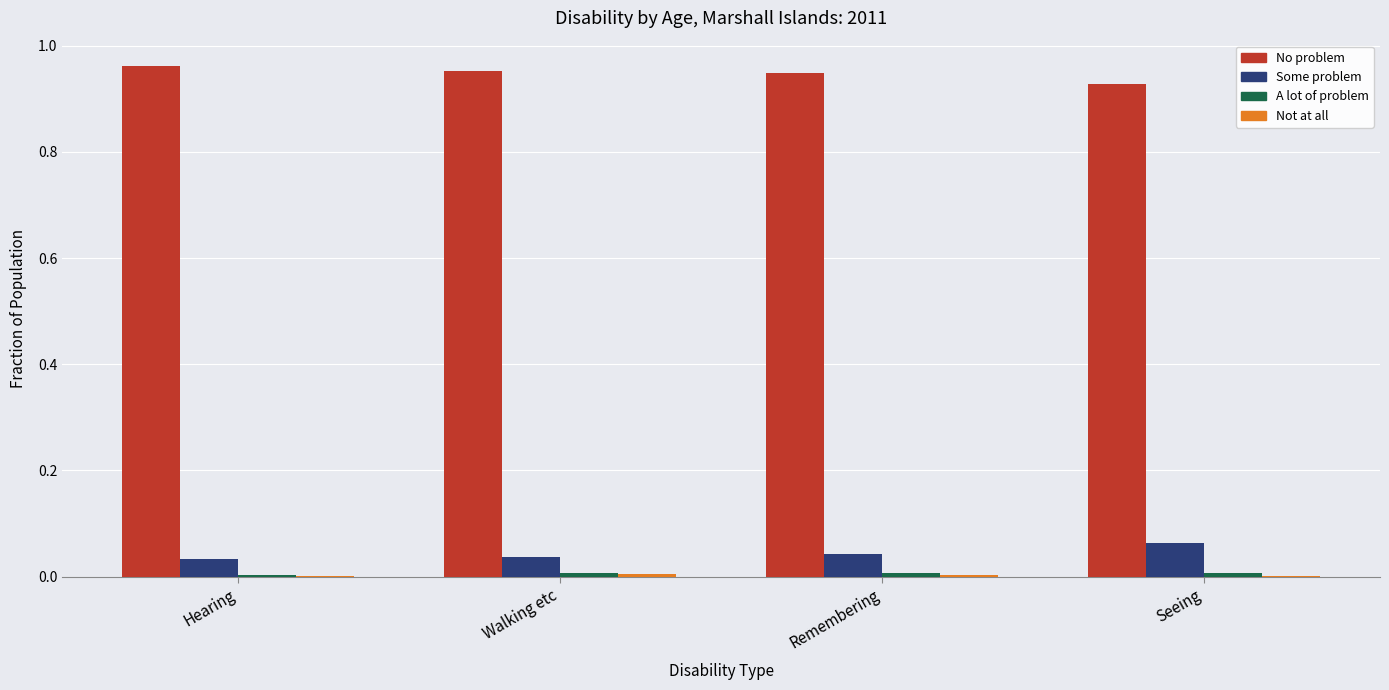

At which label does Some problem reach its peak?

Seeing